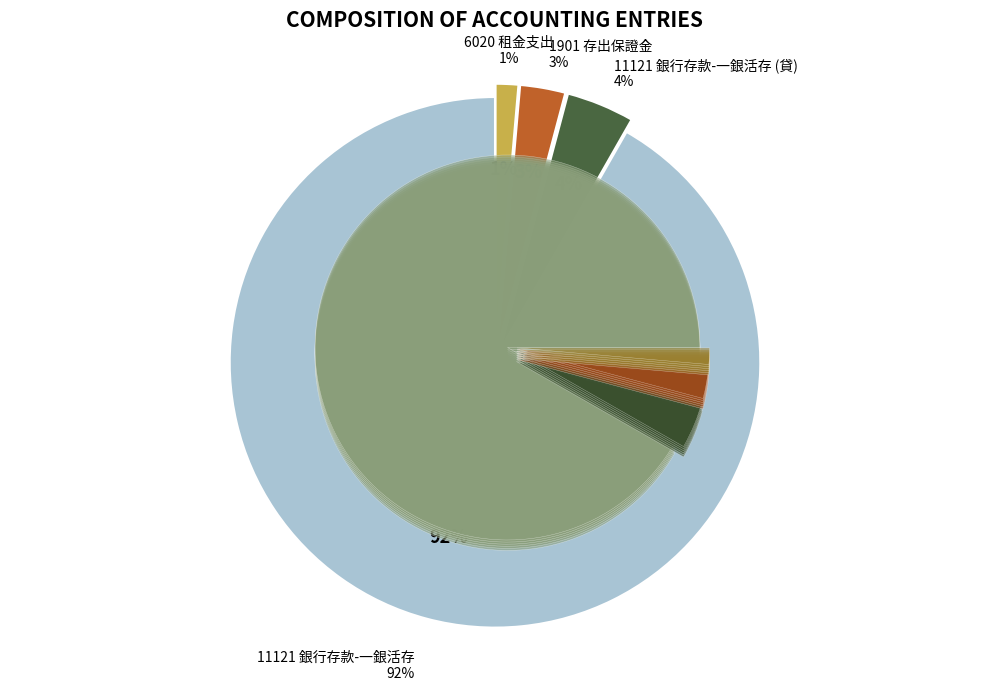

What is the ratio of the value at 1901 存出保證金 to the value at 11121 銀行存款-一銀活存 (貸)?

0.7